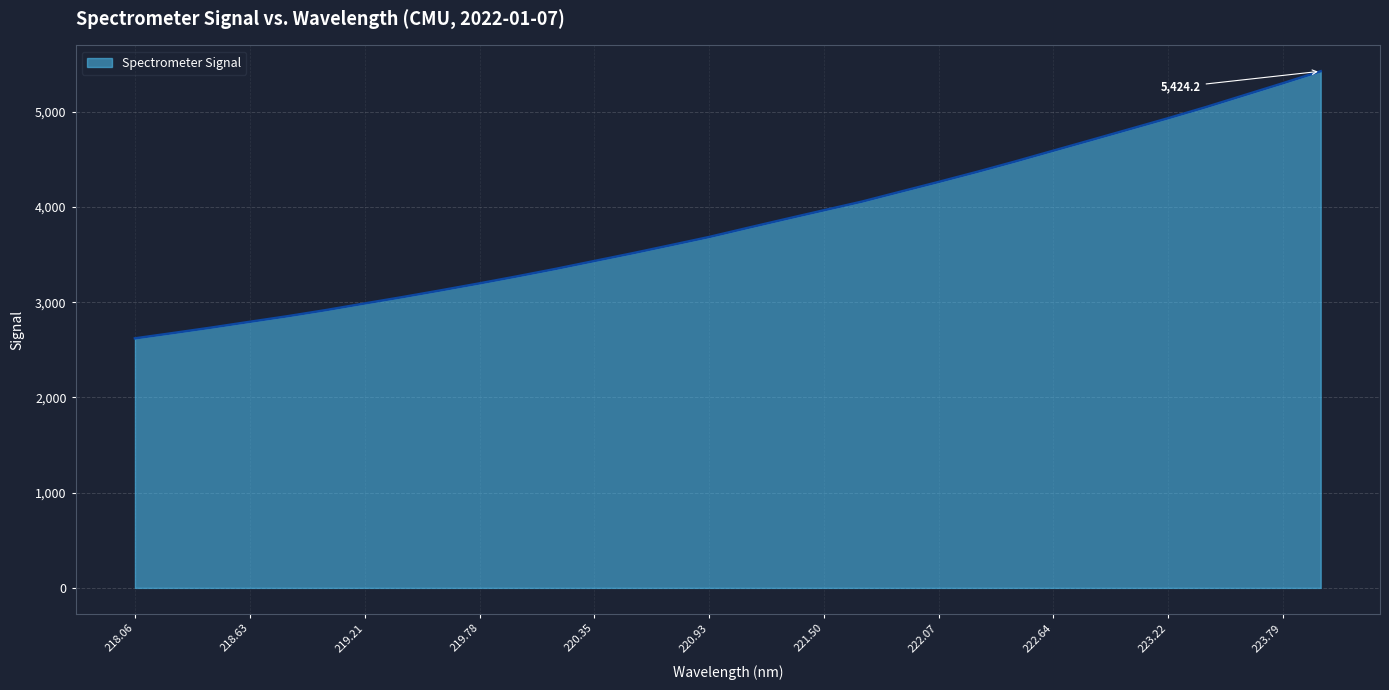

What is the difference between the maximum and minimum values?

2804.6